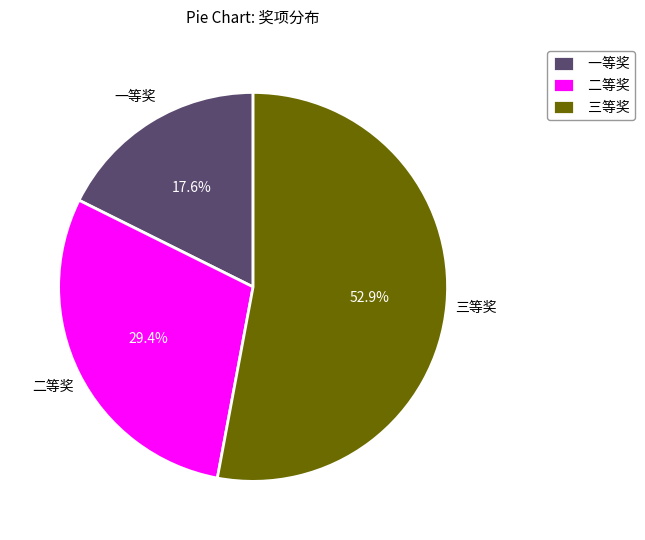

Which category has the biggest portion of the pie?

三等奖